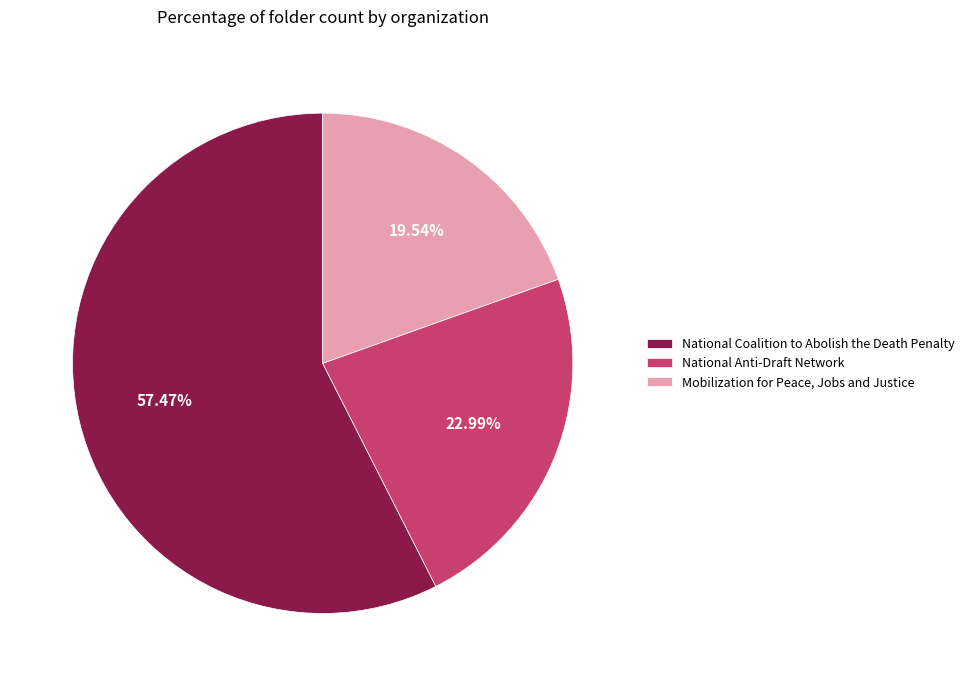

True or false: National Coalition to Abolish the Death Penalty accounts for 57% of the total.

True